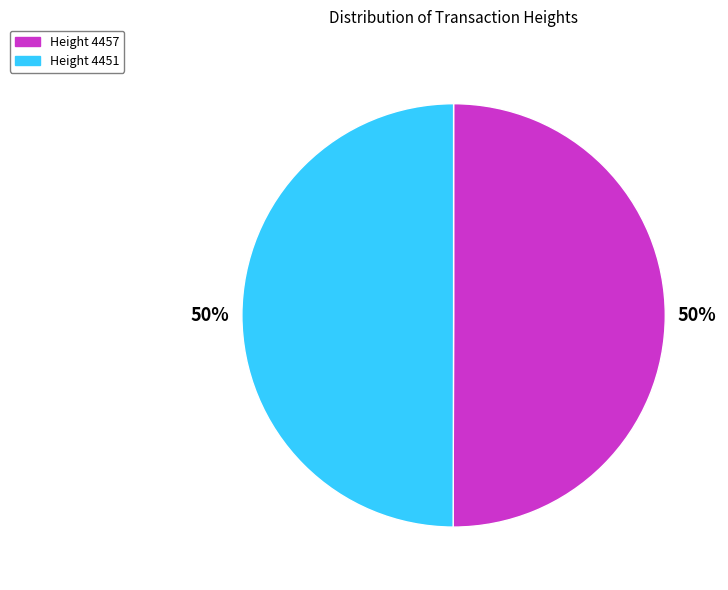

Approximately how many times larger is the value at Height 4451 compared to Height 4457?

1.0